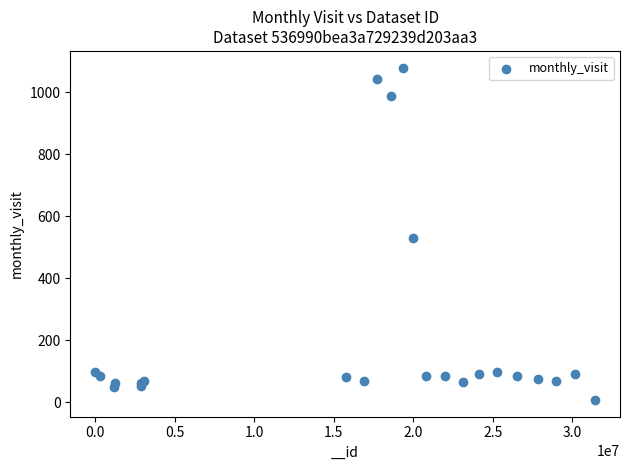

What Y value in the scatter plot is closest to 543?

528